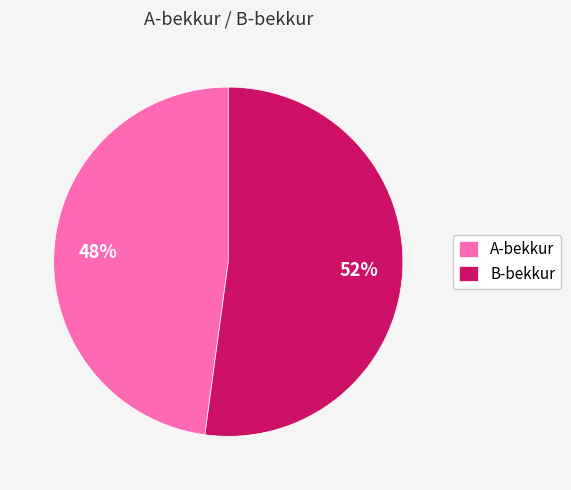

Do B-bekkur and A-bekkur together represent more than half of the pie?

Yes